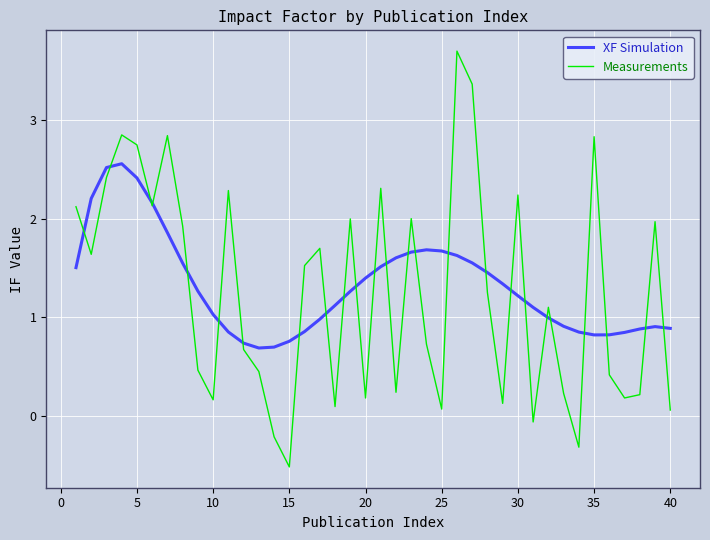

What is the minimum value for Measurements?

-0.5